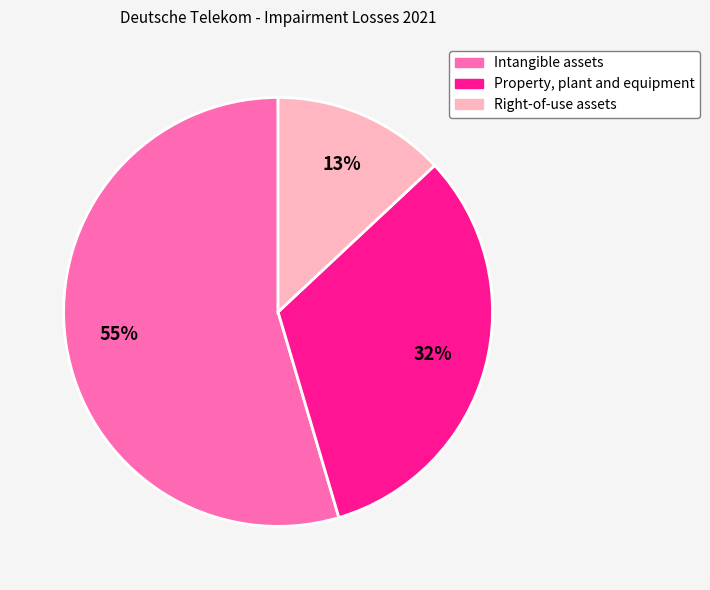

What is the majority slice?

Intangible assets